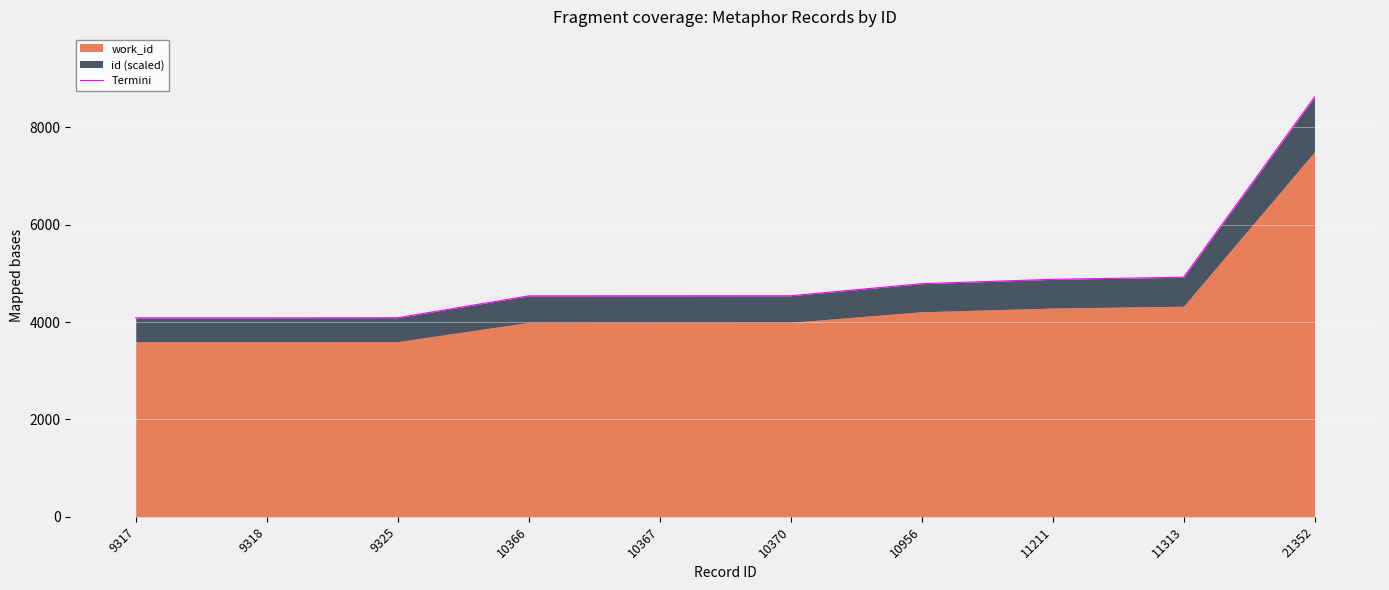

Between 9325 and 21352, which is larger?

21352